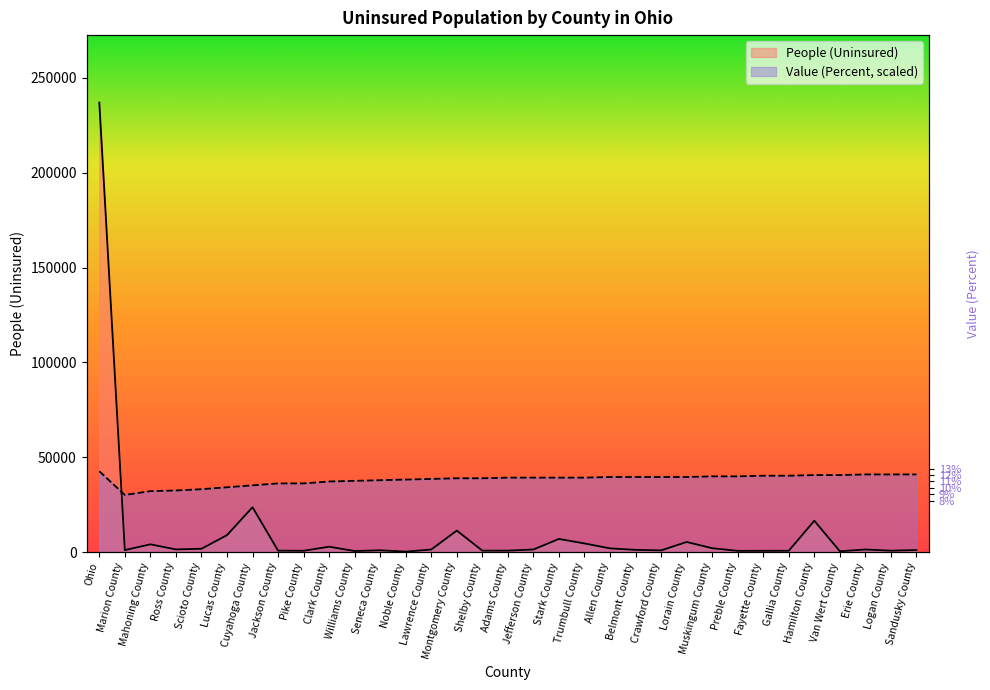

The value of Value (Percent) at Van Wert County is 40631.1. True or false?

True